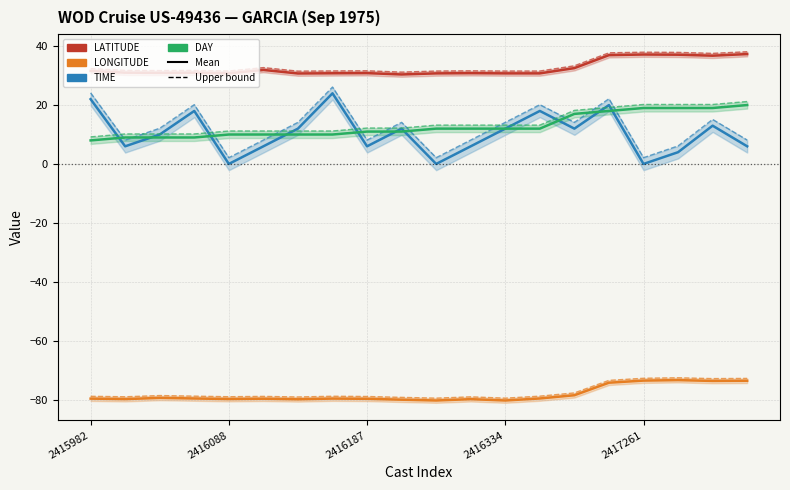

What position from the left is 2416088?

2